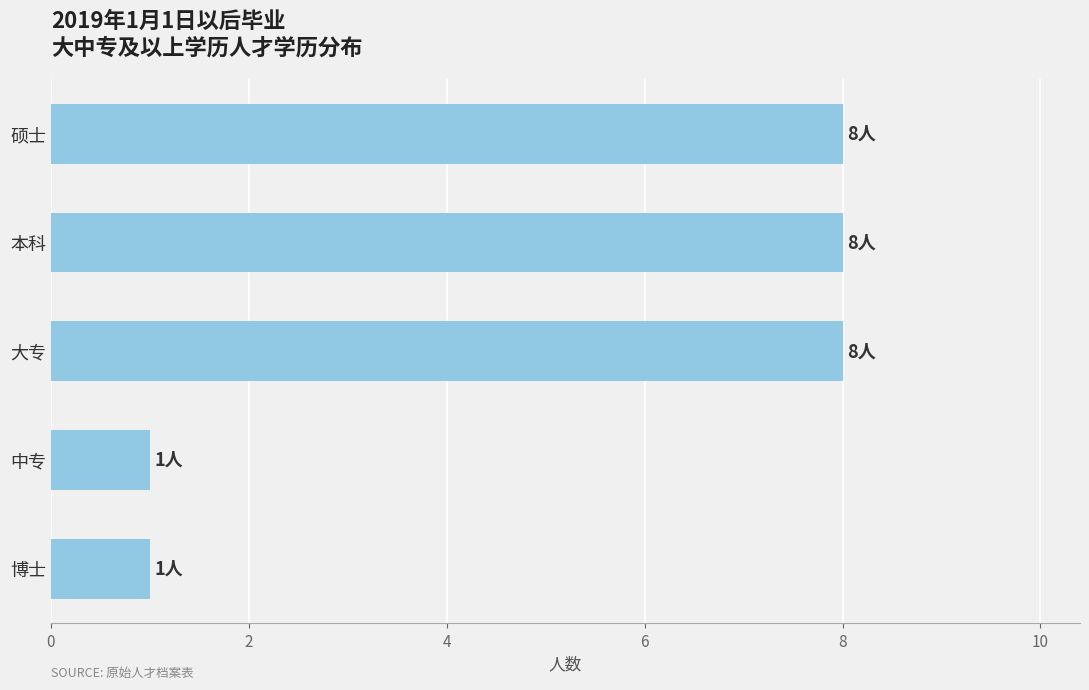

Does the chart contain stacked bars?

No